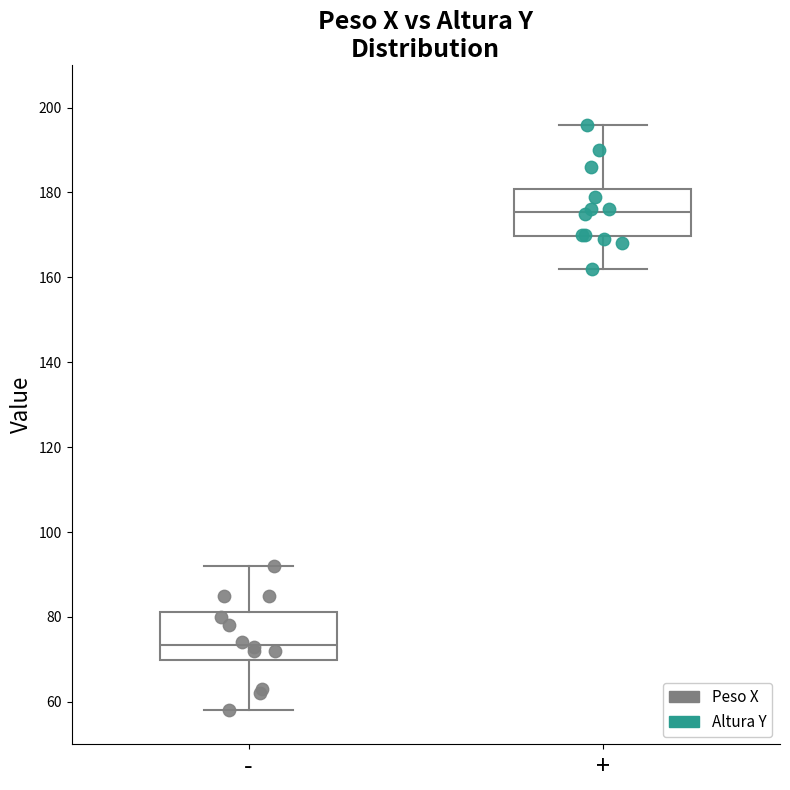

Which box has the lowest median line?

-